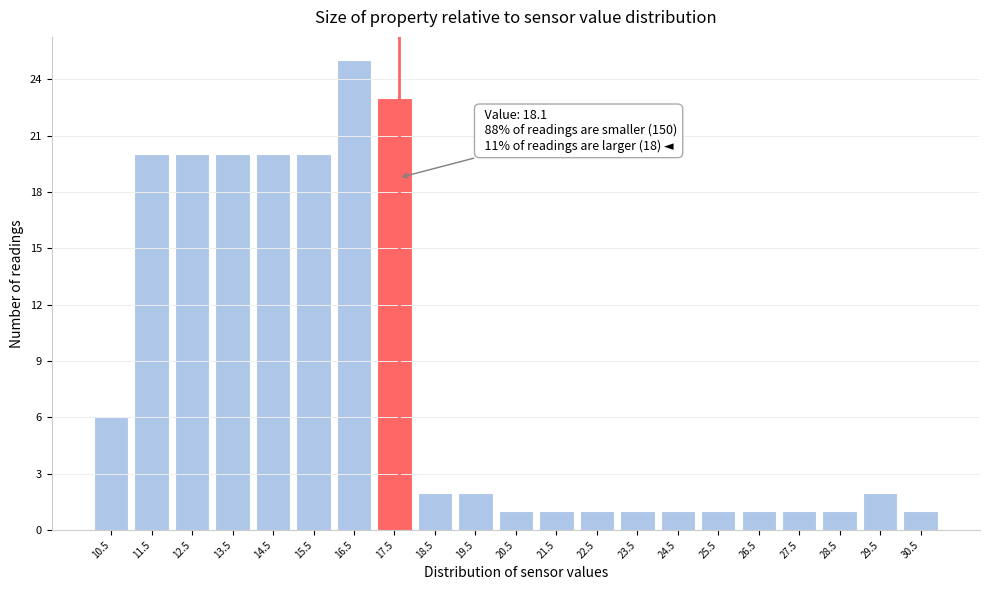

Reading left to right, list all the values displayed in this chart.

10.5=6	11.5=20	12.5=20	13.5=20	14.5=20	15.5=20	16.5=25	17.5=23	18.5=2	19.5=2	20.5=1	21.5=1	22.5=1	23.5=1	24.5=1	25.5=1	26.5=1	27.5=1	28.5=1	29.5=2	30.5=1